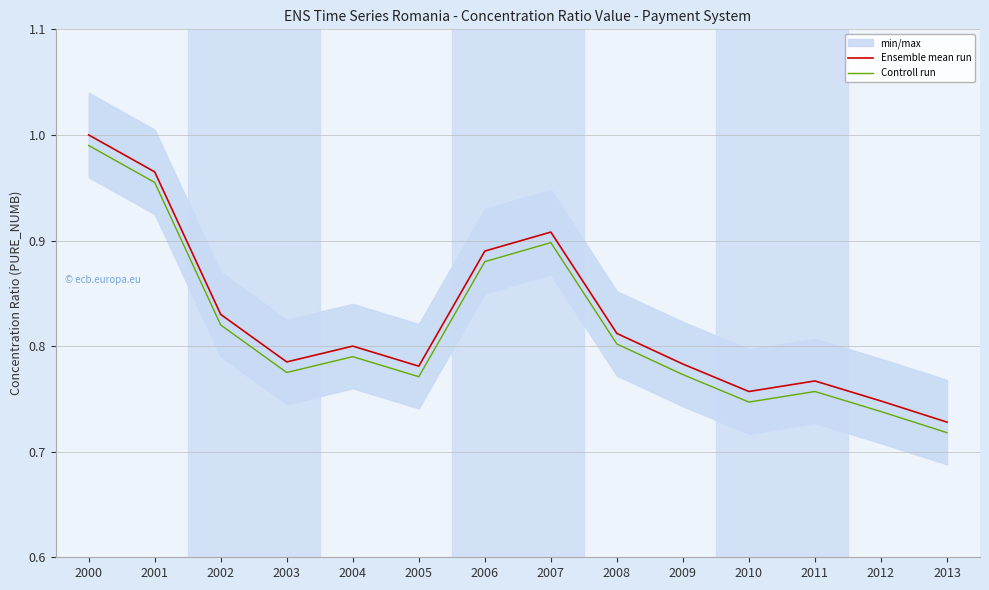

List the series in order of their overall mean, highest first.

Ensemble mean run, Controll run